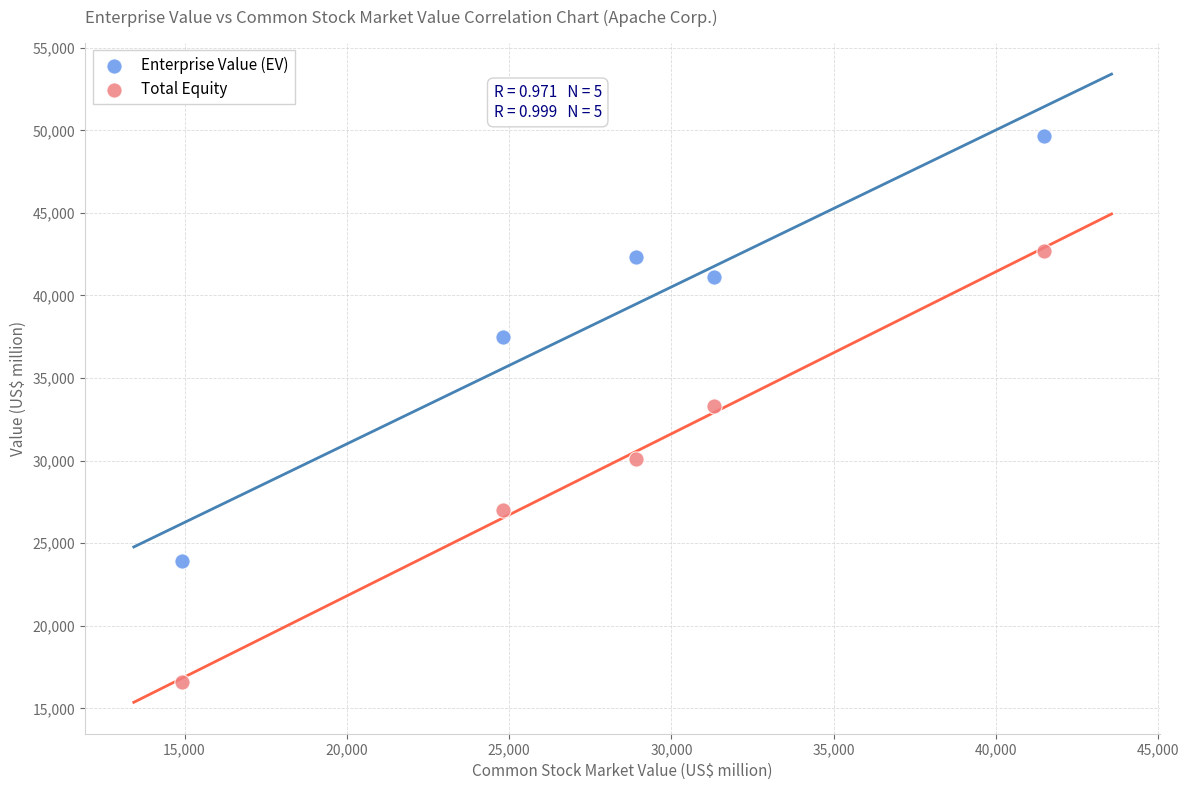

In the Total Equity series, what Y value is closest to 29650?

30119